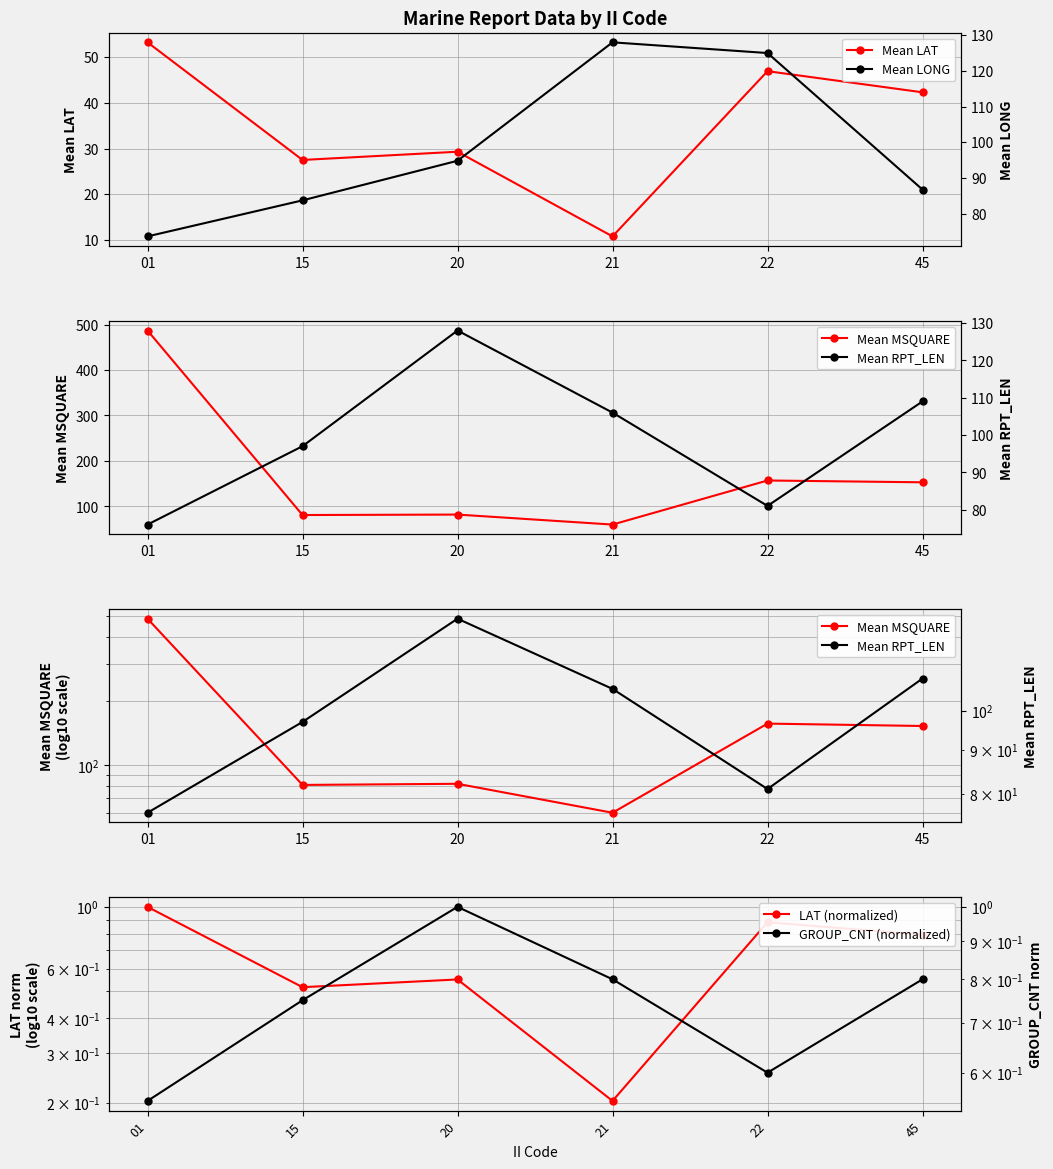

What are all the series names shown in the legend?

Mean LAT, Mean LONG, Mean MSQUARE, Mean RPT_LEN, LAT (normalized), GROUP_CNT (normalized)